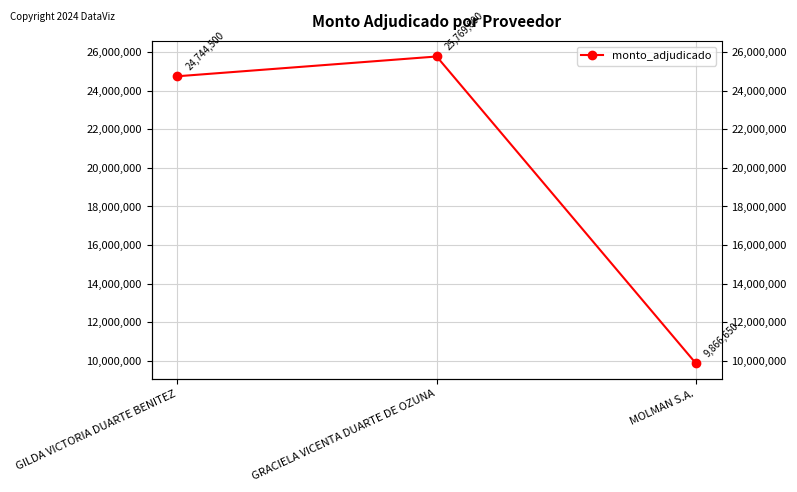

How many data points does each series have?

3